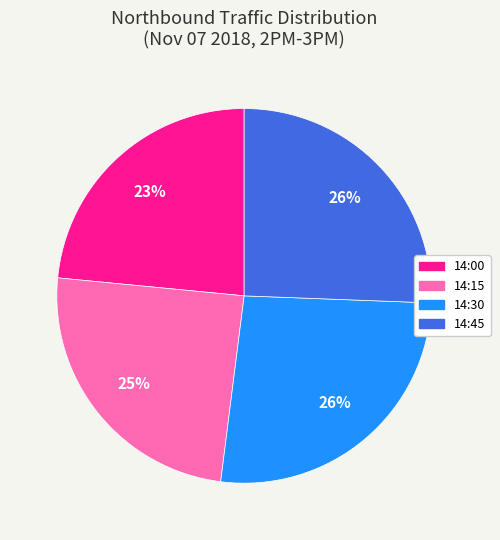

Which slice is the smallest?

14:00